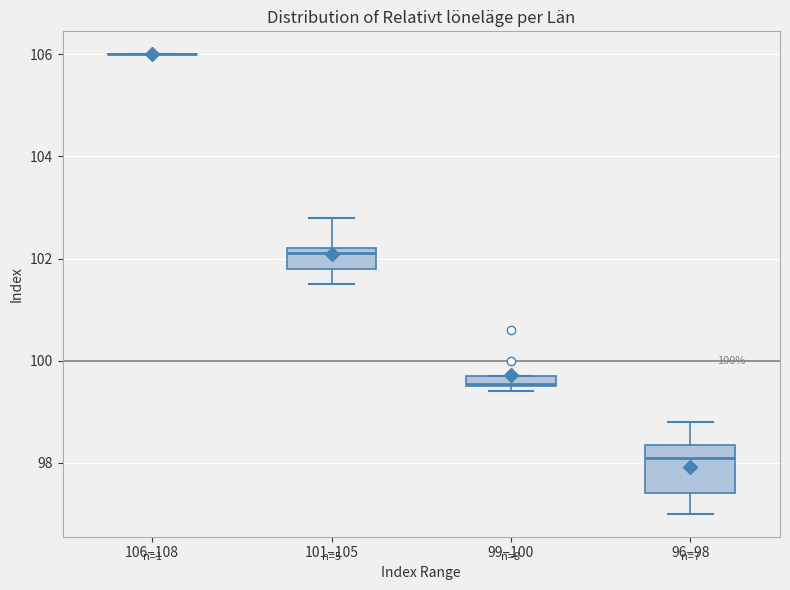

Comparing the boxes themselves (not the whiskers), which one is the tallest?

96–98